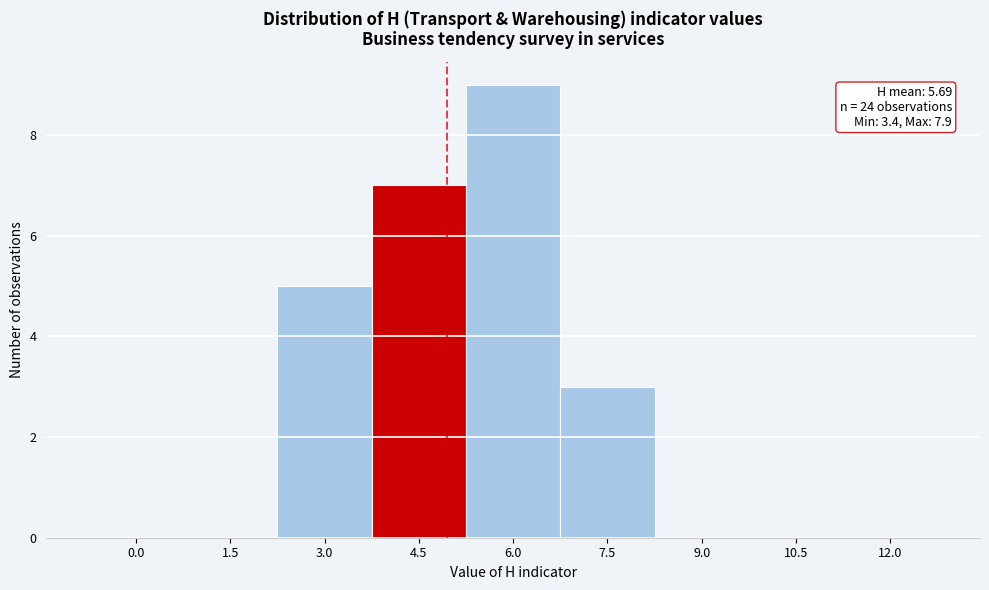

Reading left to right, what are all the values shown in this chart?

0.0=0	1.5=0	3.0=5	4.5=7	6.0=9	7.5=3	9.0=0	10.5=0	12.0=0